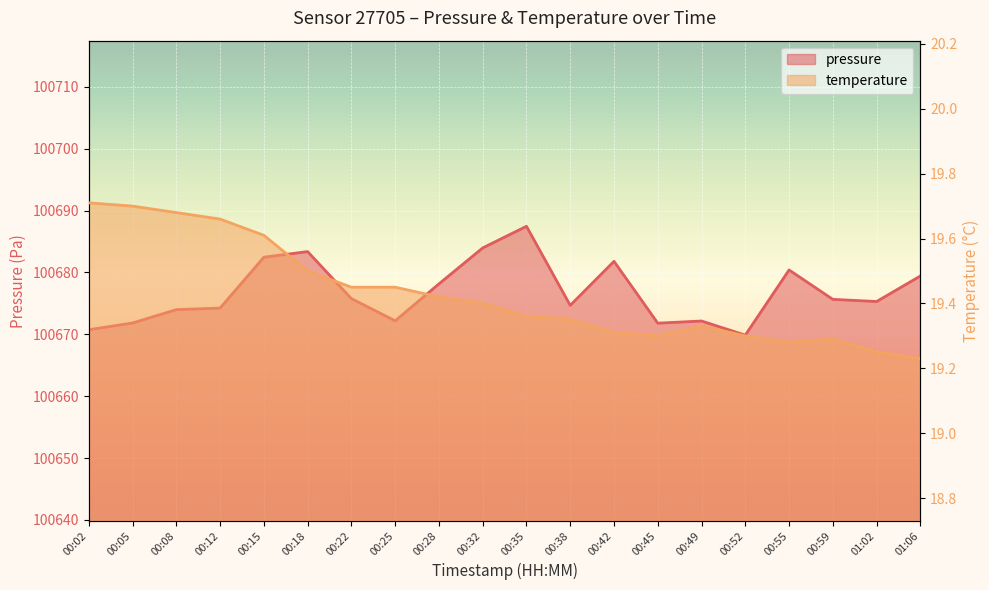

What is the minimum value shown in the chart?

19.2